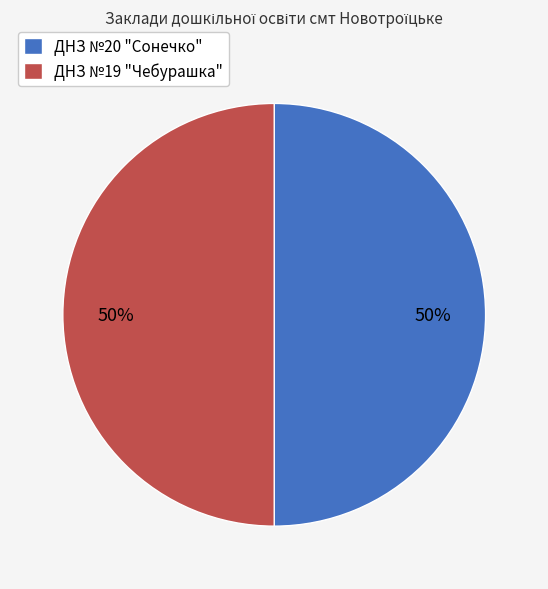

Do ДНЗ №19 "Чебурашка" and ДНЗ №20 "Сонечко" together represent more than half of the pie?

Yes